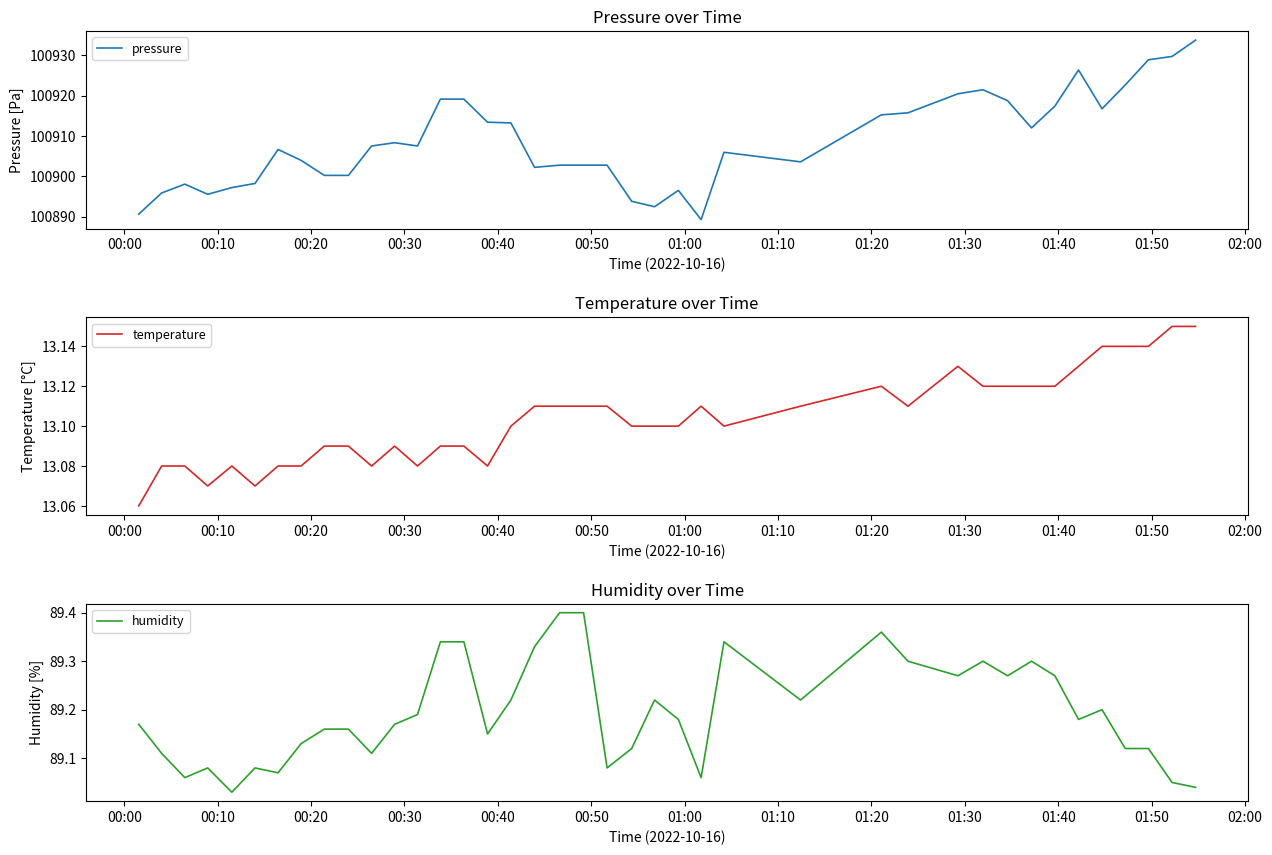

What is the maximum value for pressure?

100933.7